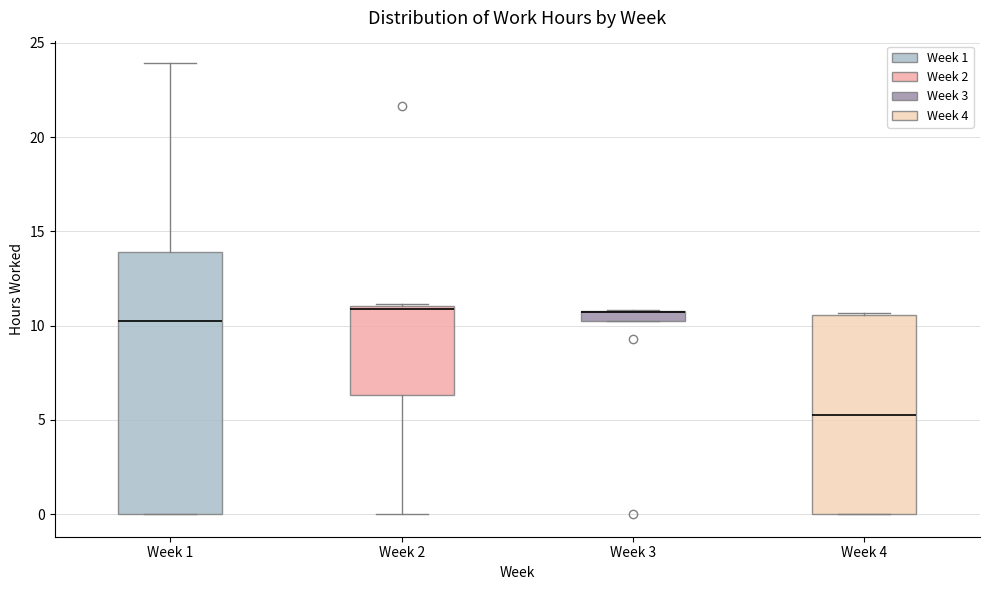

Where does the upper whisker of the box for Week 1 end on the y-axis? The values are not printed on the chart, so give them approximately, as read against the axis.

24.0